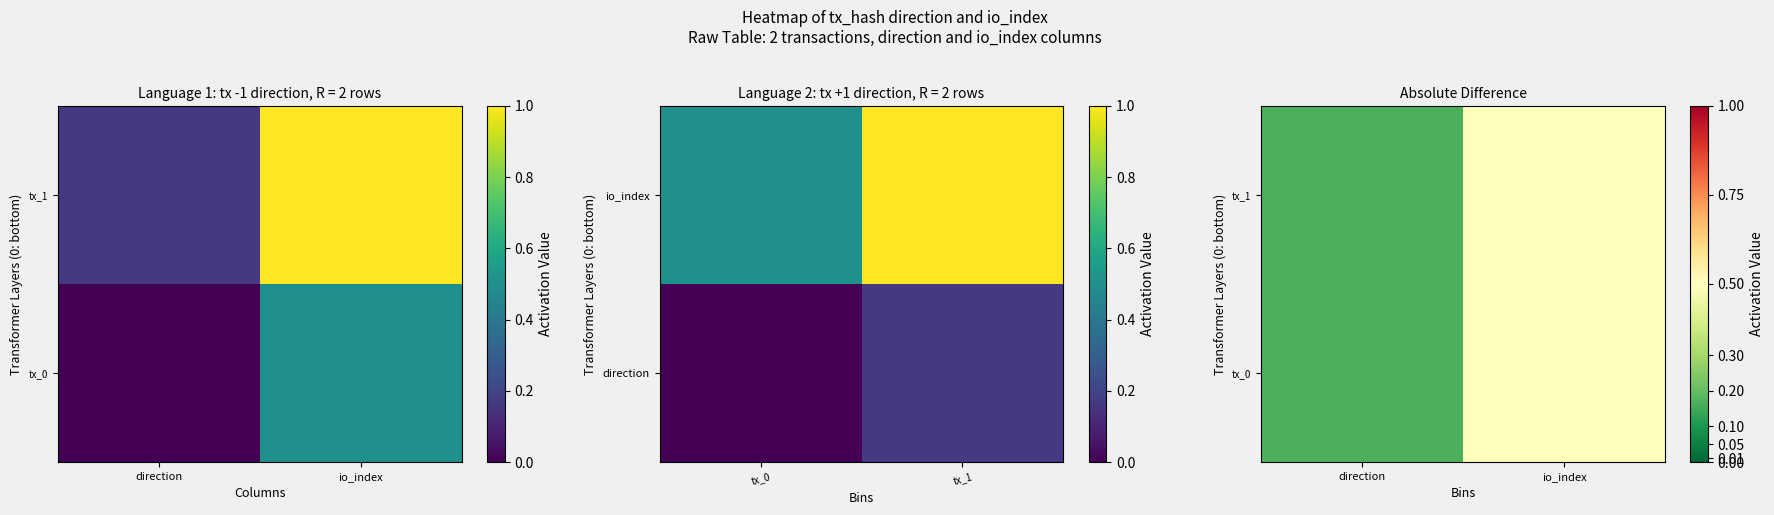

At which category is the sum across all series the highest?

io_index